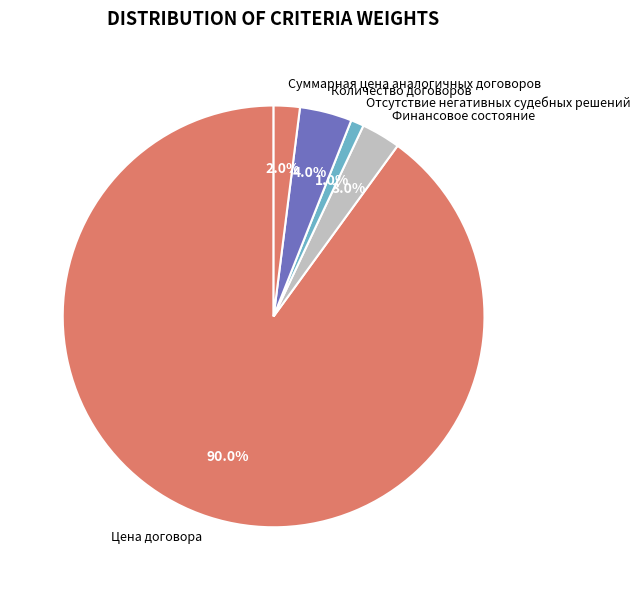

To the nearest percent, what is the combined percentage of Цена договора and Отсутствие негативных судебных решений?

91%